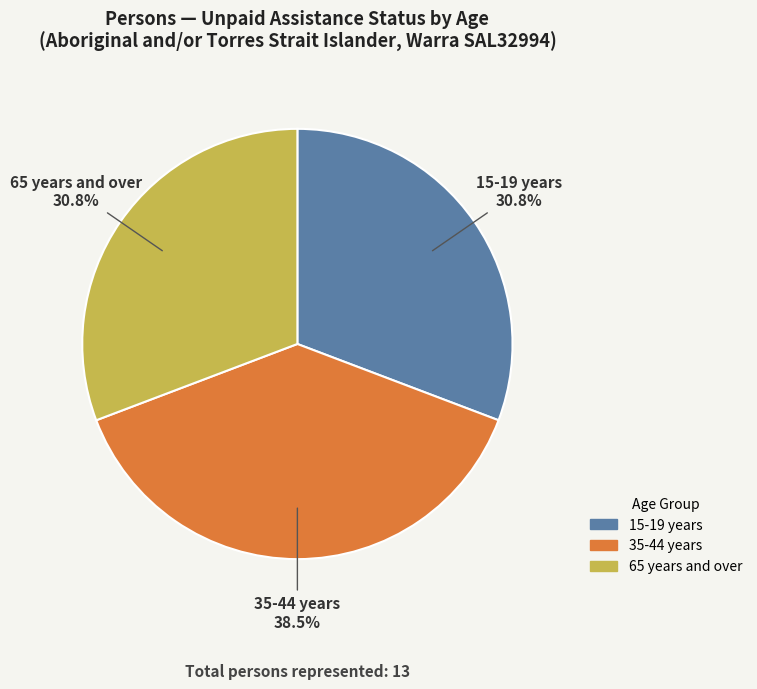

How many slices are in this pie chart?

3